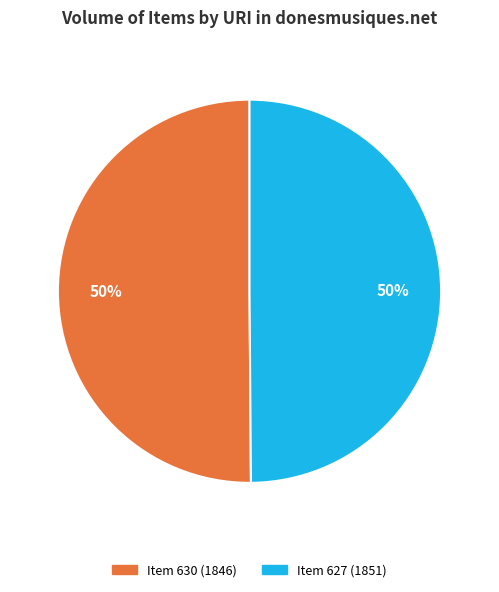

To the nearest percent, what is the average slice percentage?

50%